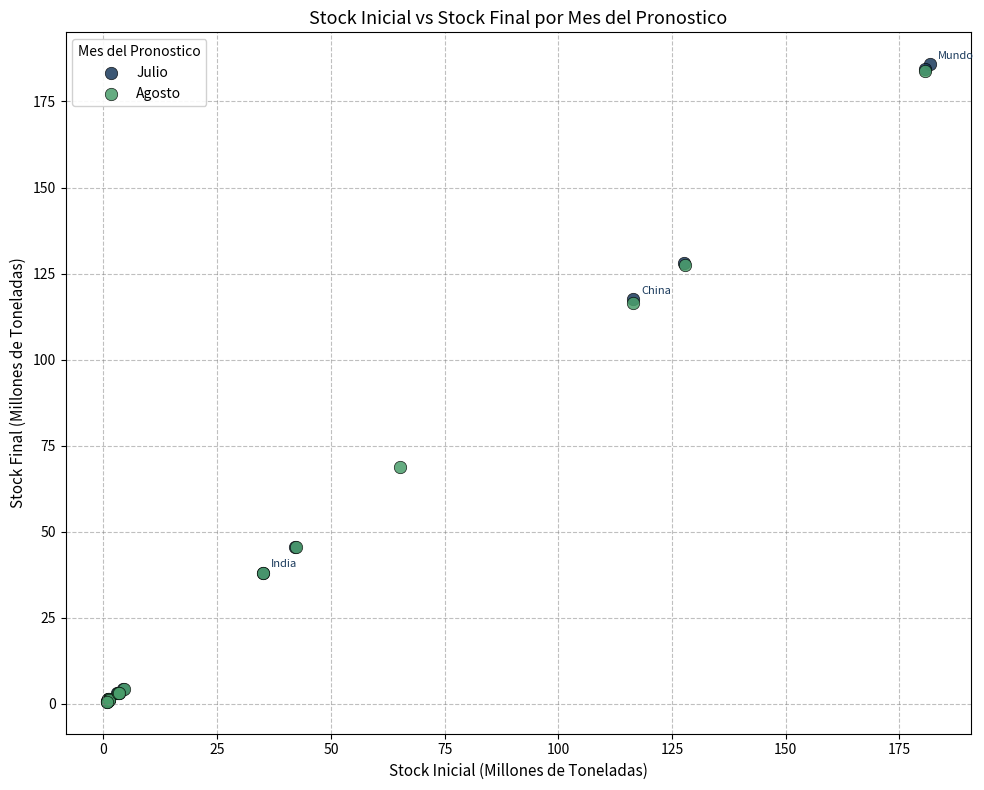

Which series has the widest spread of Y values?

Julio